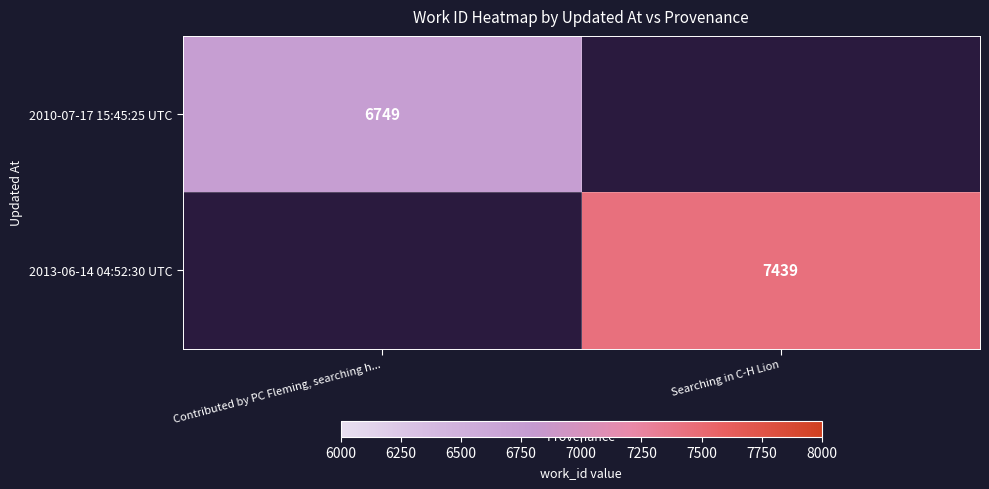

The value of 2013-06-14 04:52:30 UTC at Searching in C-H Lion is 7439. True or false?

True